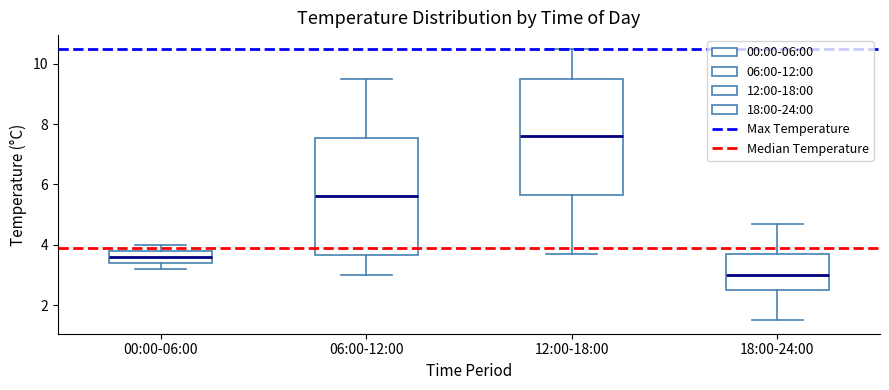

Which box has the lowest median line?

18:00-24:00